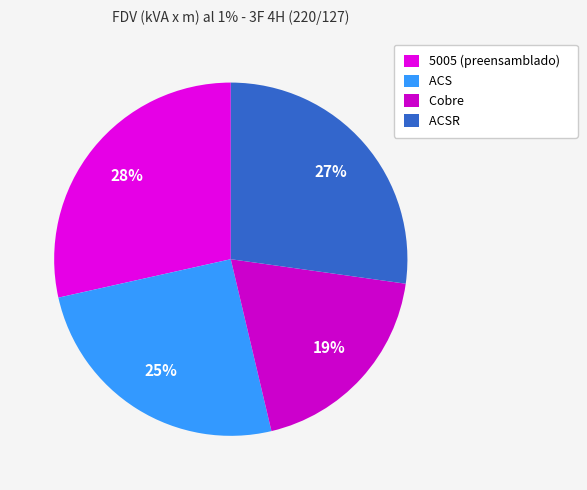

To the nearest percent, what is the average slice percentage?

25%